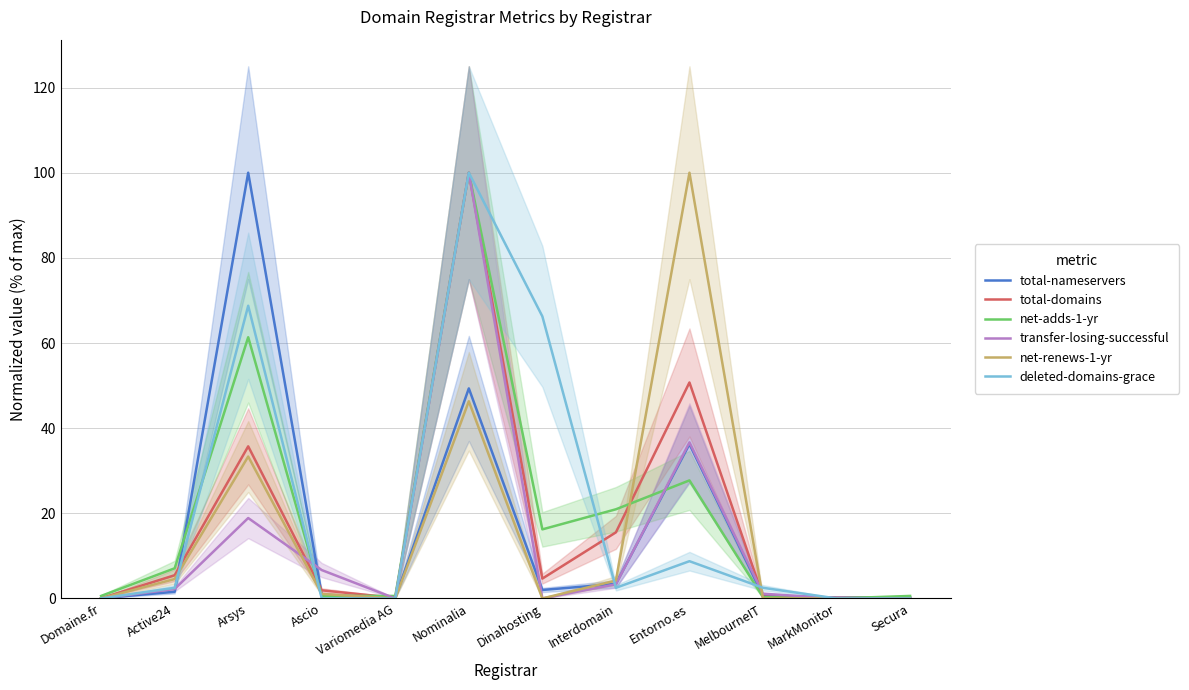

What is the maximum value shown in the chart?

100.0